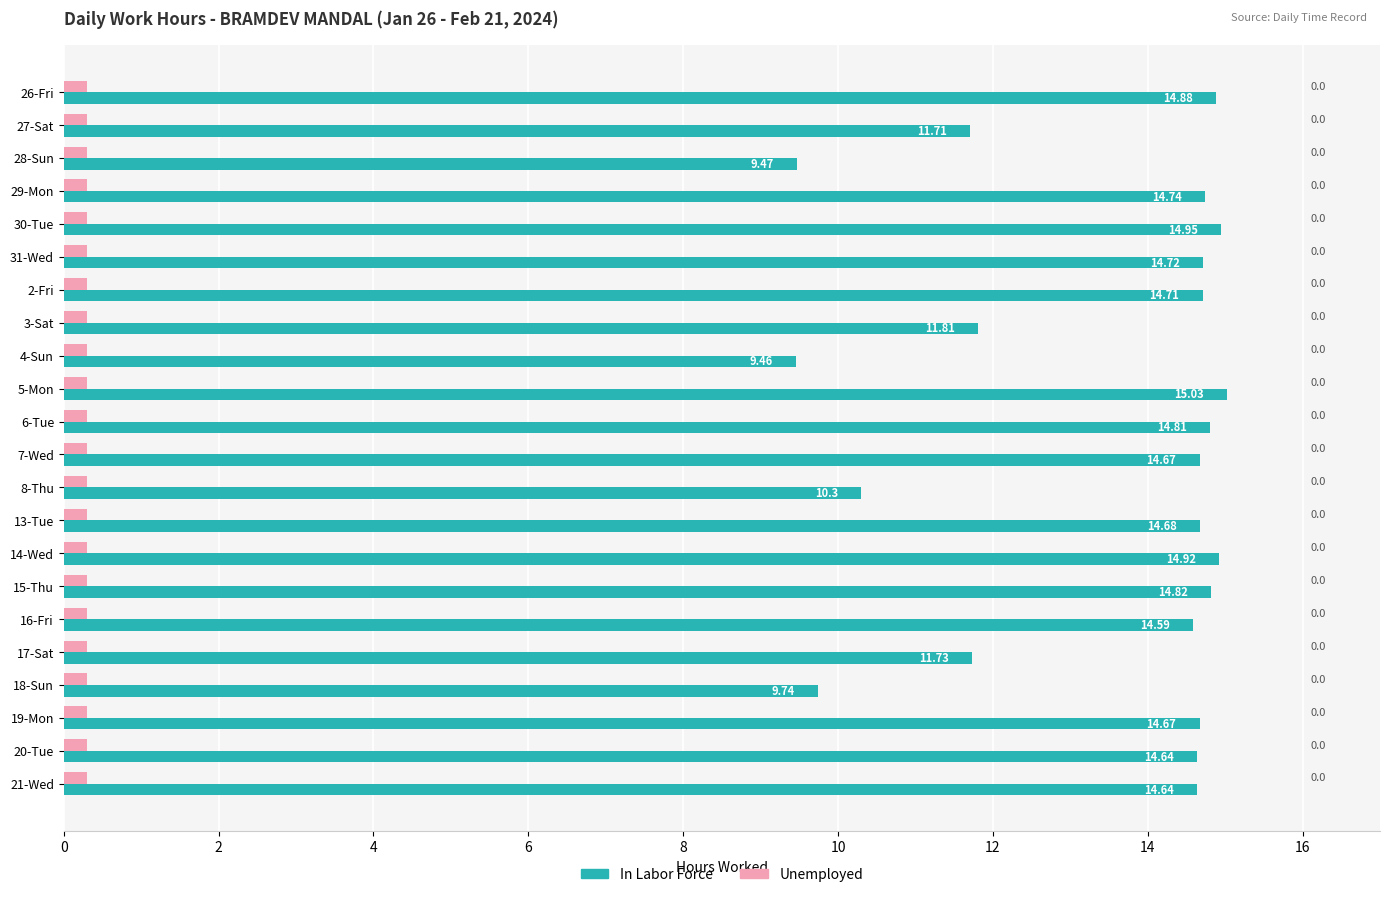

How many data points in In Labor Force are above 14?

15